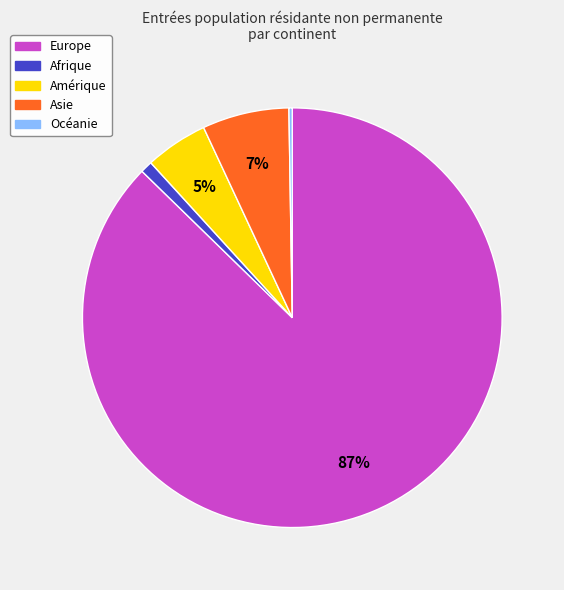

To the nearest percent, what is the combined percentage of Europe and Amérique?

92%